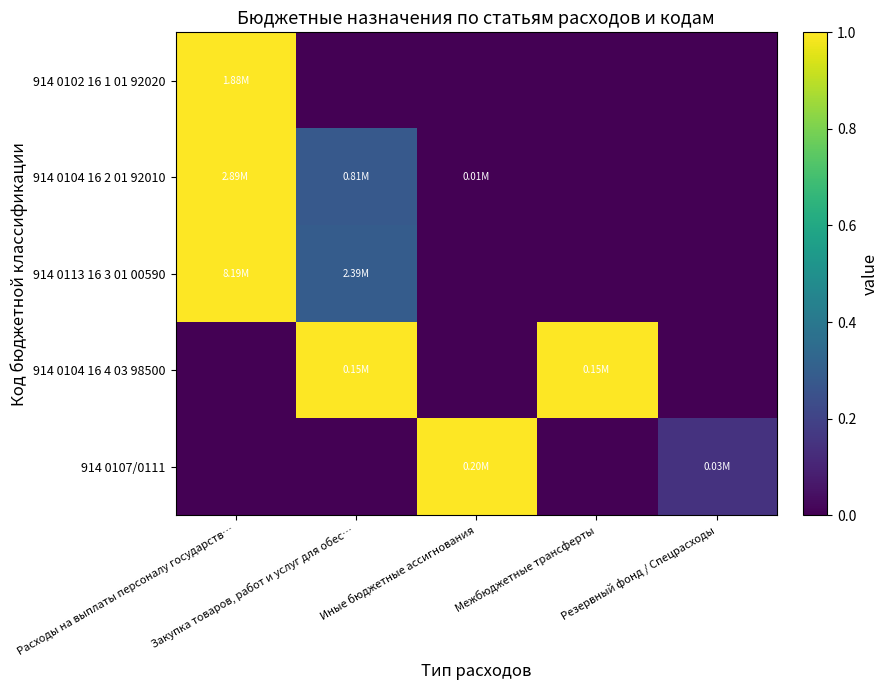

Between Межбюджетные трансферты and Резервный фонд / Спецрасходы, which series saw the biggest shift?

914 0104 16 4 03 98500